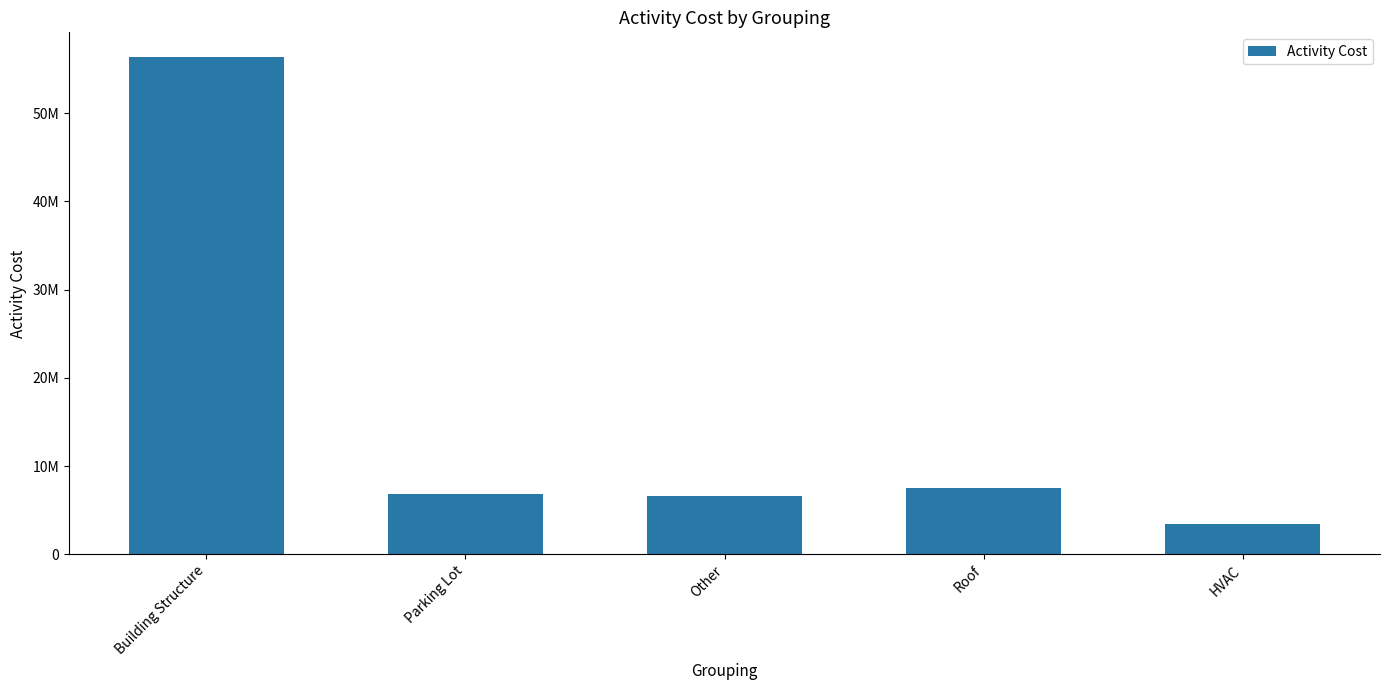

Does the chart contain any negative values?

No